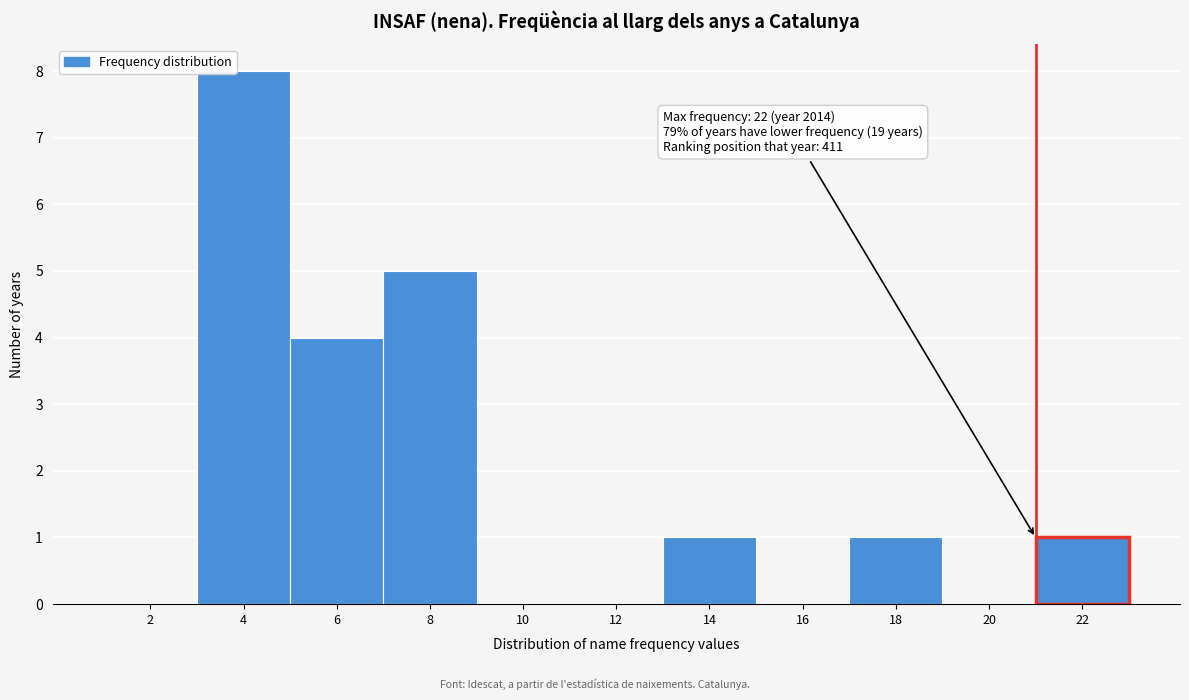

Reading right to left, list all the values displayed in this chart.

22=1	20=0	18=1	16=0	14=1	12=0	10=0	8=5	6=4	4=8	2=0